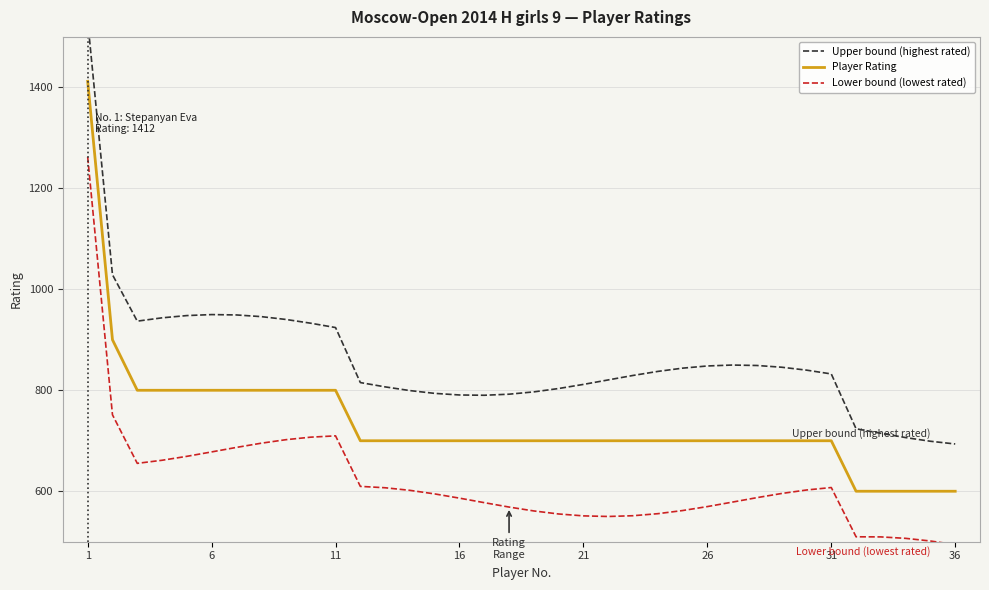

Rank the series by their maximum value, from lowest to highest.

Lower bound (lowest rated), Player Rating, Upper bound (highest rated)